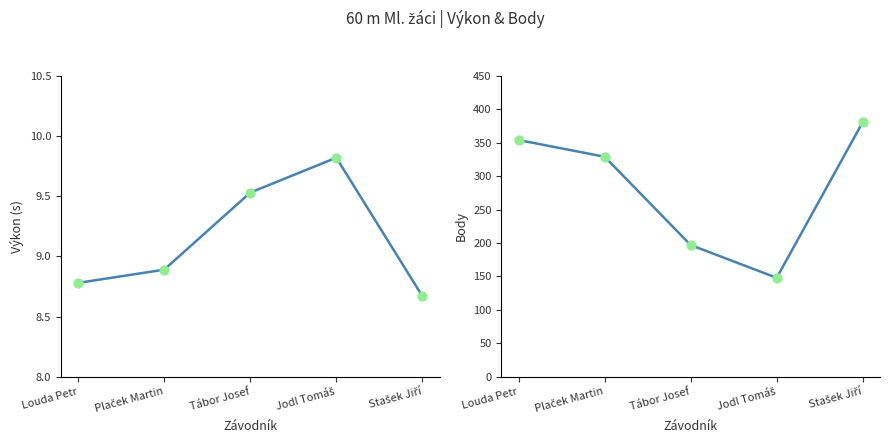

What are all the series names shown in the legend?

Výkon, Body